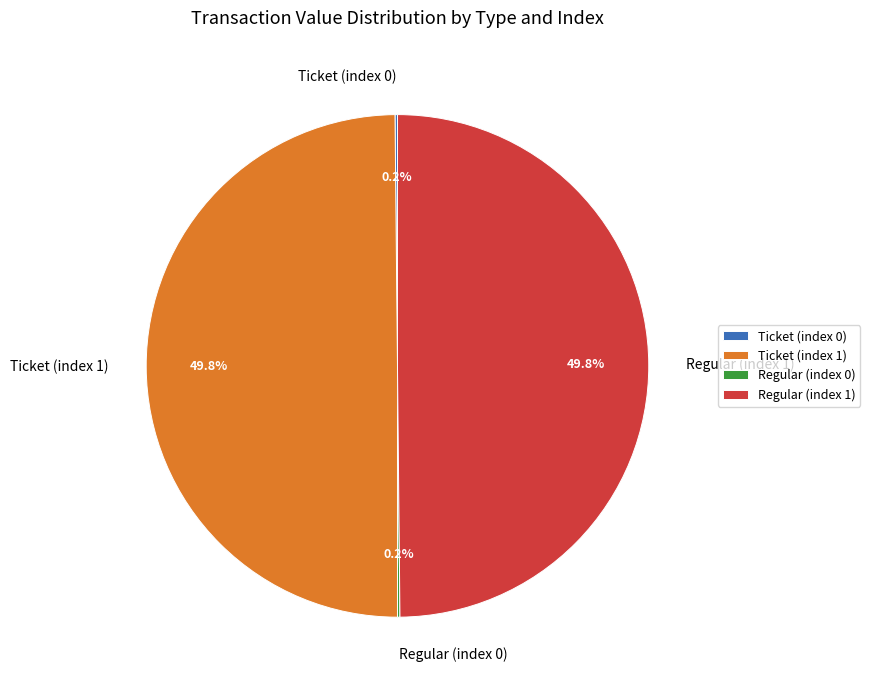

What portion of the pie excludes Regular (index 1)?

50.2%